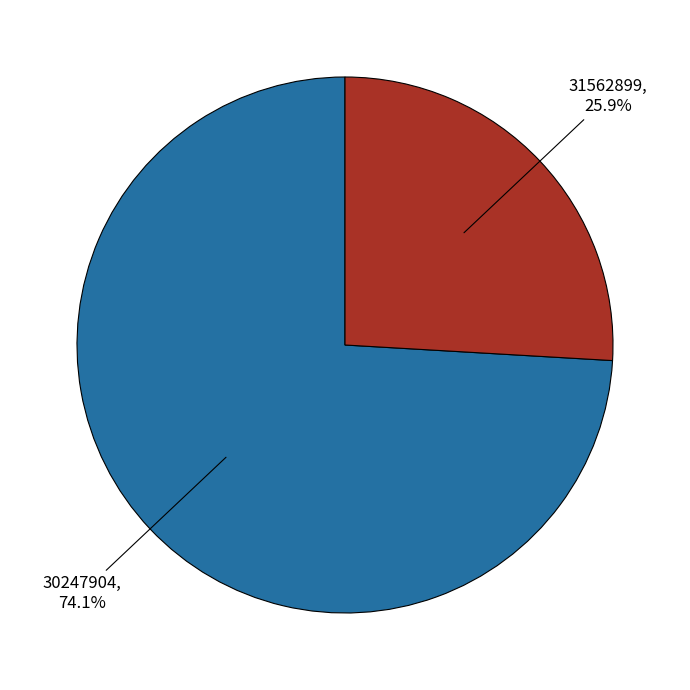

What portion of the pie excludes 30247904?

25.9%